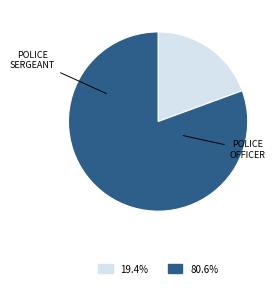

Is there a majority slice in this chart?

Yes